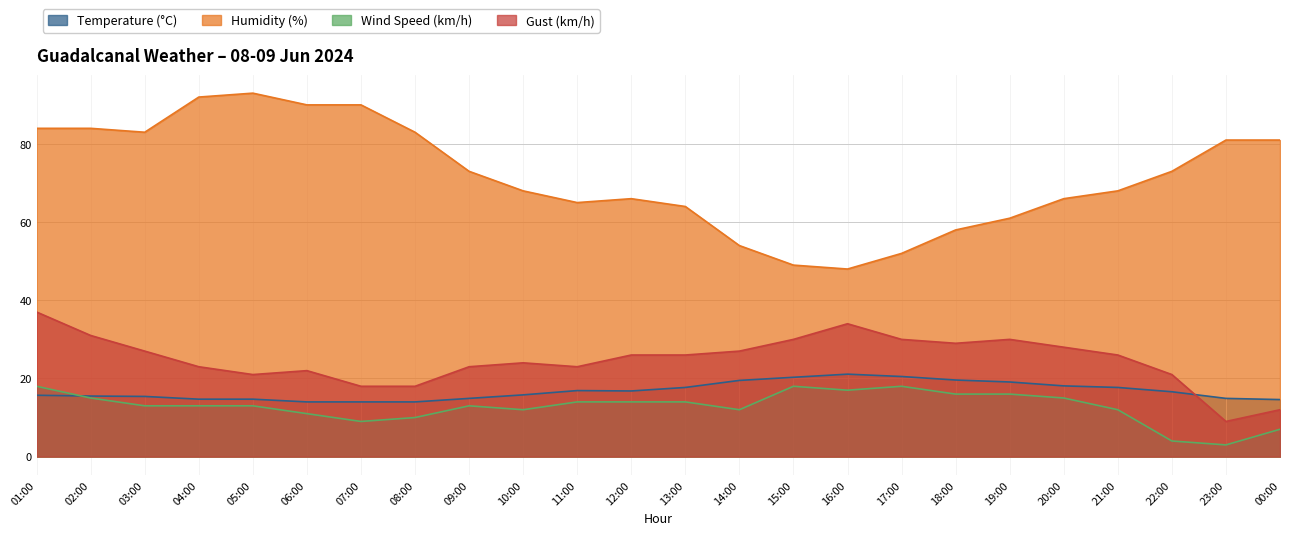

List the series in order of their peak value, highest first.

Humidity (%), Gust (km/h), Temperature (°C), Wind Speed (km/h)